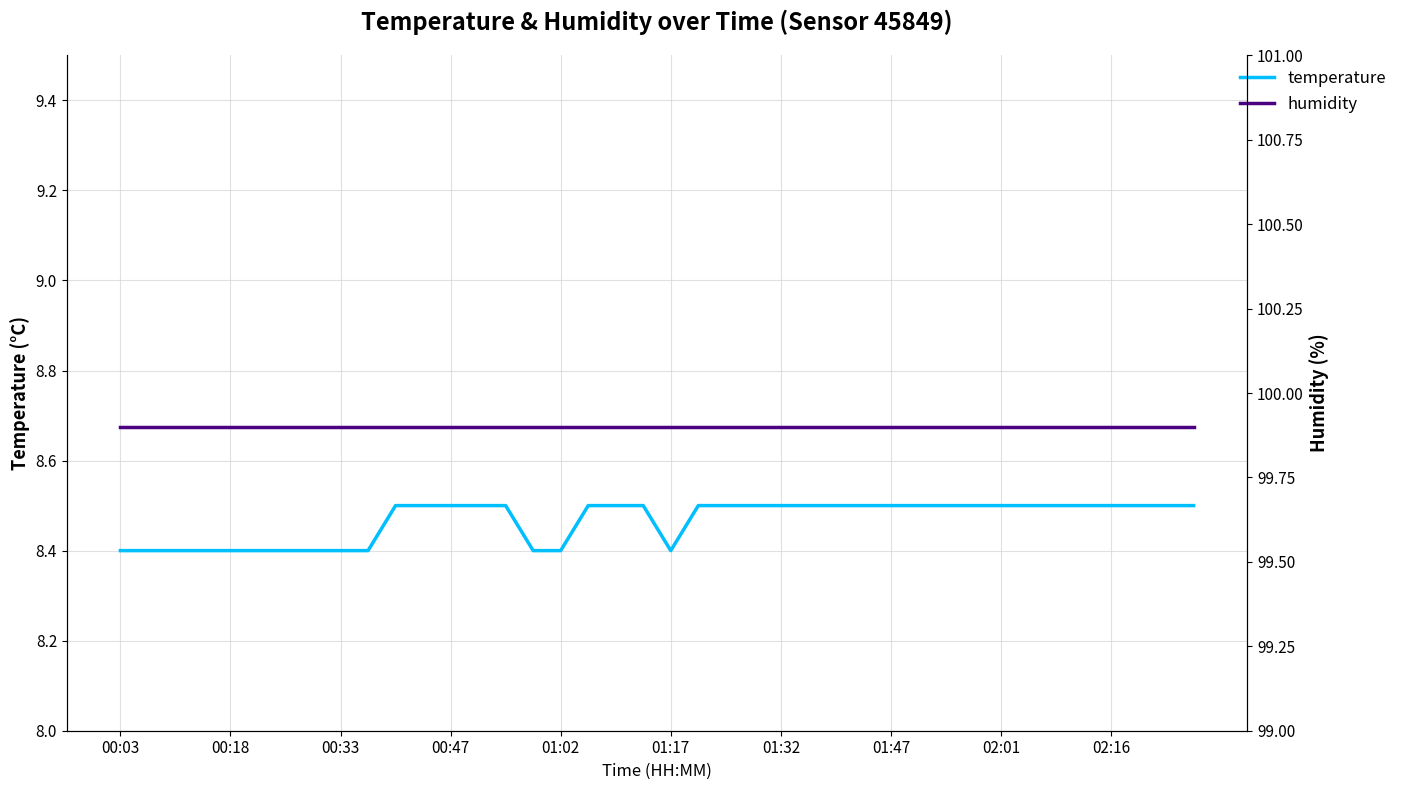

What is the sum of all humidity values?

3996.0